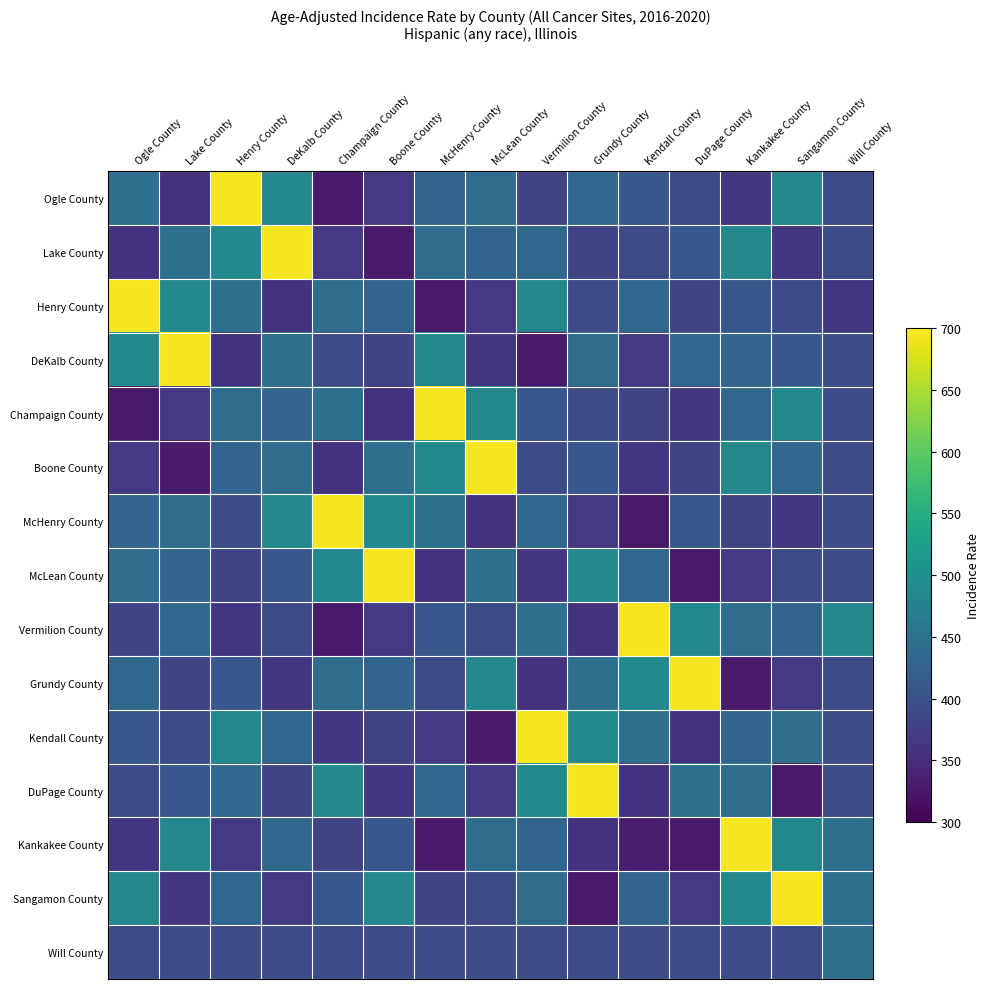

What is the total value across all series at DuPage County?

6173.3